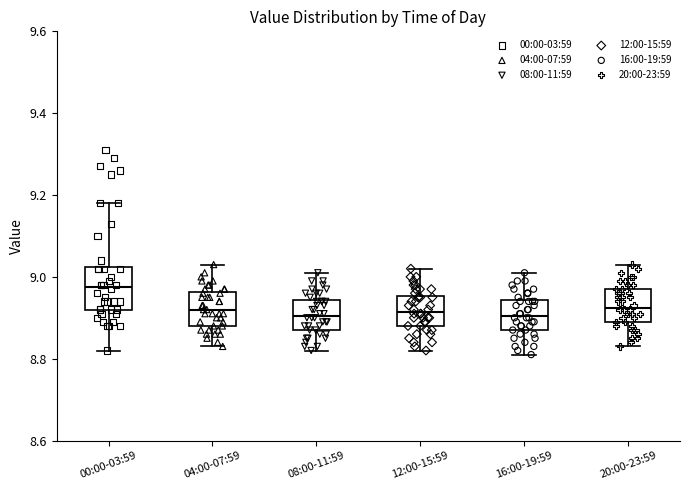

Reading left to right, read every box against the y-axis: the position of its median line, the range the box covers, and the ends of its whiskers. The values are not printed on the chart, so give them approximately, as read against the axis.

00:00-03:59: median 8.98, box 8.92 to 9.02, whiskers 8.82 to 9.18
04:00-07:59: median 8.92, box 8.88 to 8.96, whiskers 8.84 to 9.04
08:00-11:59: median 8.90, box 8.88 to 8.94, whiskers 8.82 to 9.02
12:00-15:59: median 8.92, box 8.88 to 8.96, whiskers 8.82 to 9.02
16:00-19:59: median 8.90, box 8.88 to 8.94, whiskers 8.82 to 9.02
20:00-23:59: median 8.92, box 8.90 to 8.98, whiskers 8.84 to 9.04